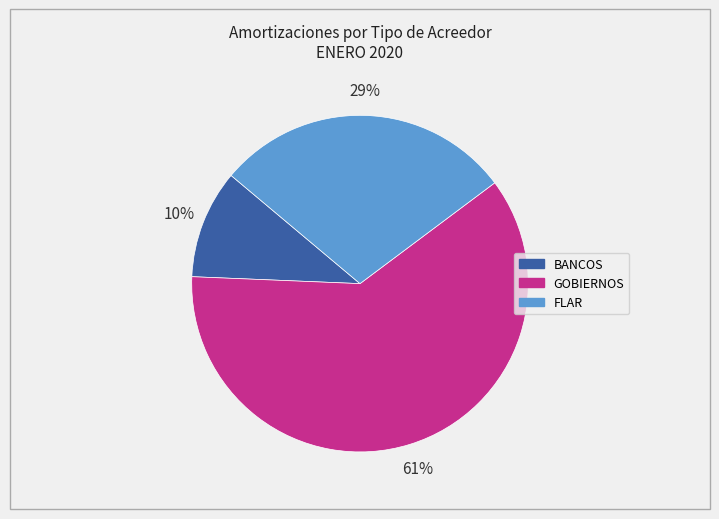

To the nearest percent, what is the average slice percentage?

33%